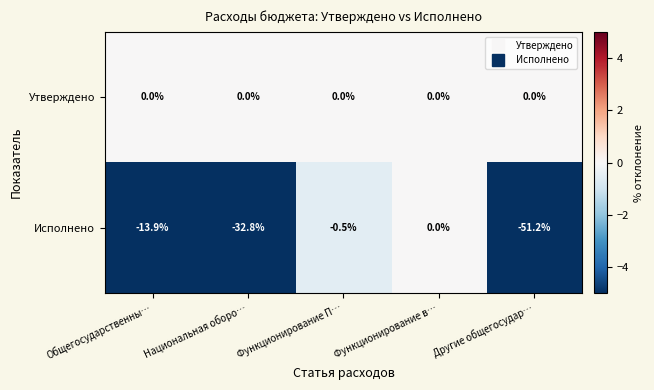

What is the average value of the Исполнено series?

-19.7